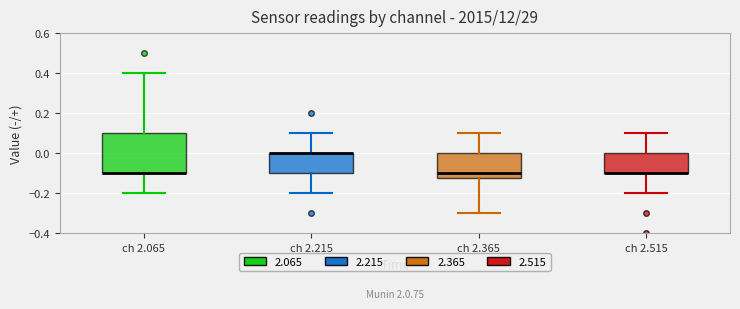

Where does the lower whisker of the box for ch 2.215 end on the y-axis? The values are not printed on the chart, so give them approximately, as read against the axis.

-0.20